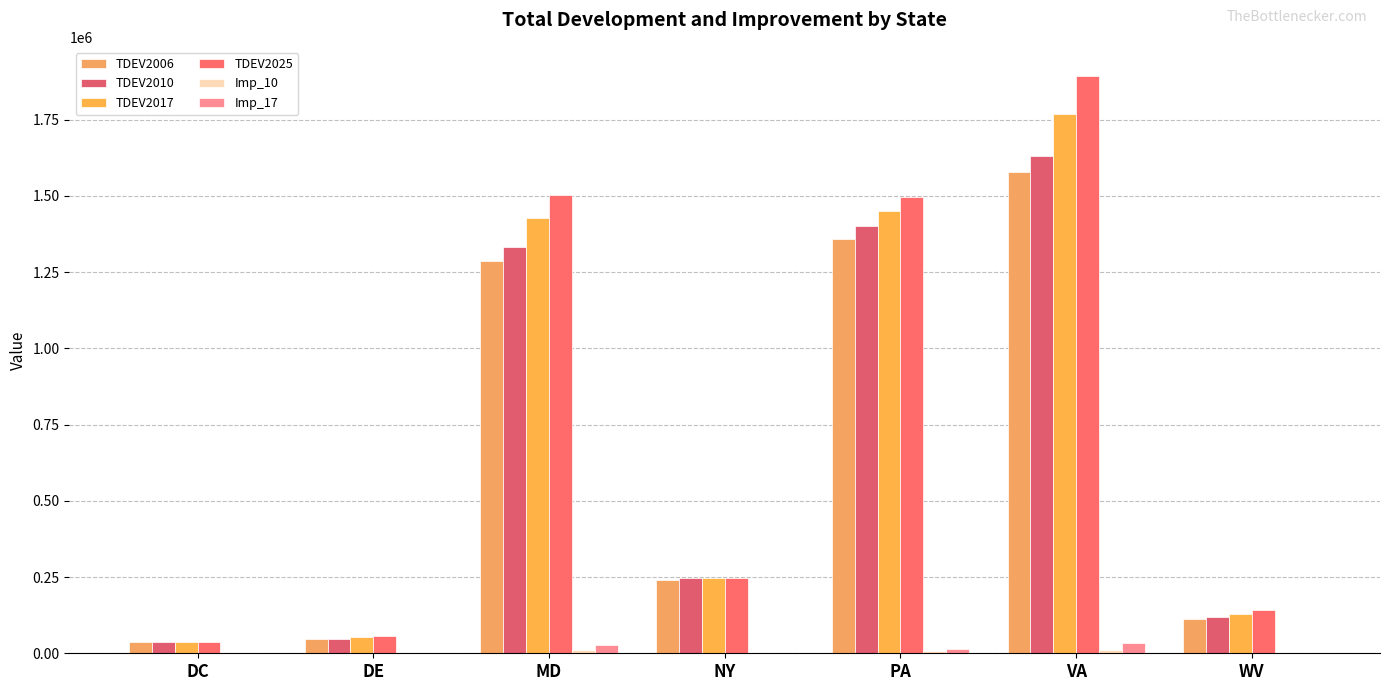

What is the label of the 4th bar from the right?

NY